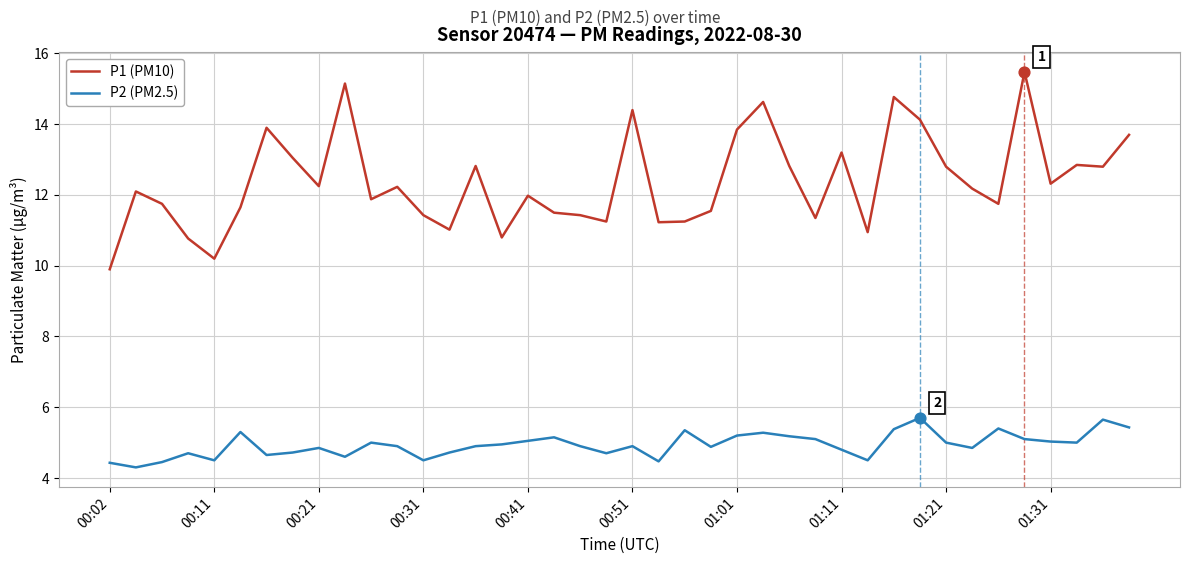

Which series has the largest range (max minus min)?

P1 (PM10)